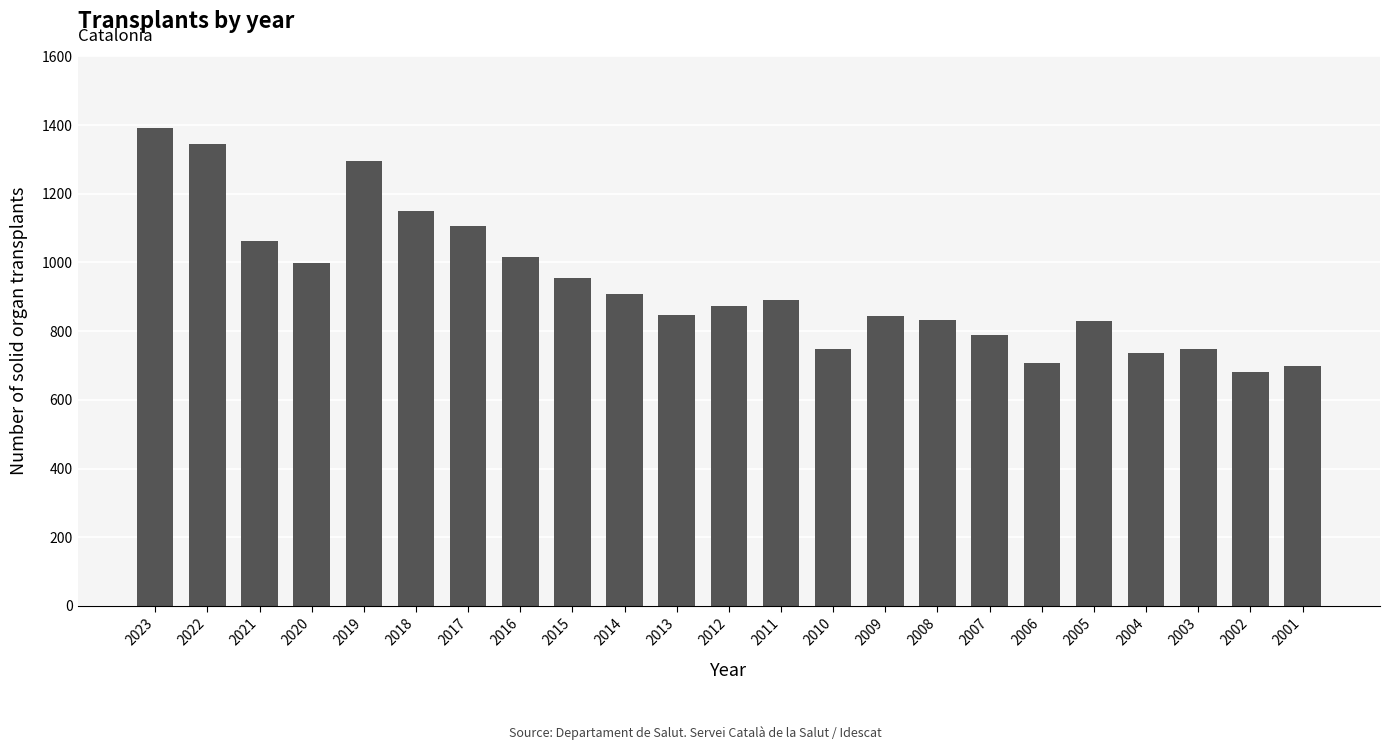

The value at 2023 is 2161. True or false?

False